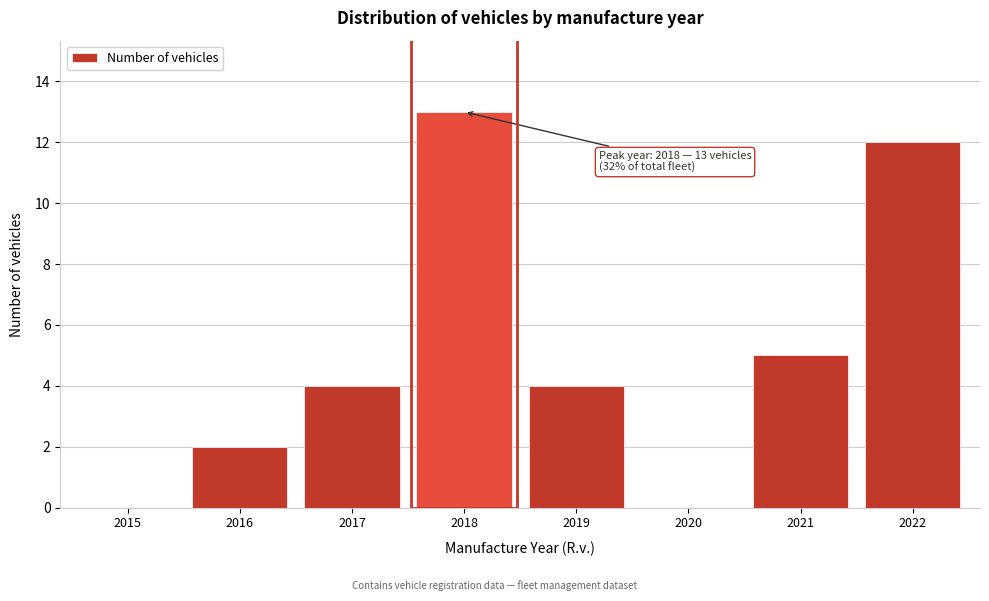

Reading right to left, list all the values displayed in this chart.

2022=12	2021=5	2020=0	2019=4	2018=13	2017=4	2016=2	2015=0